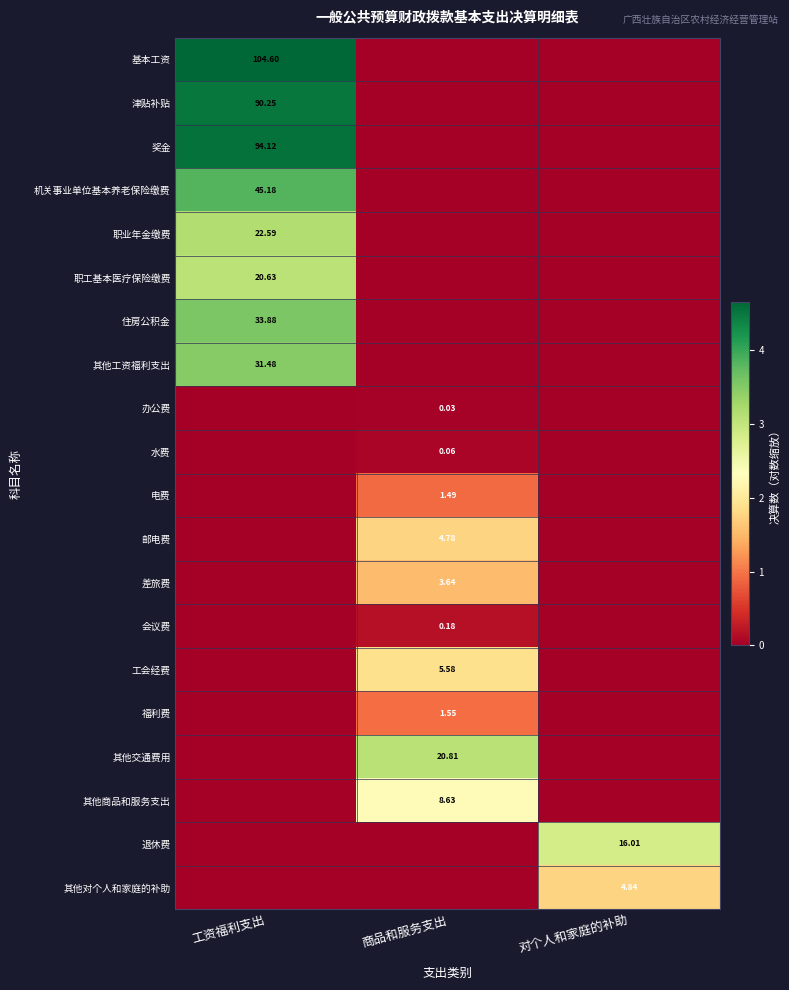

Rank the categories by 津贴补贴 value from lowest to highest.

商品和服务支出, 对个人和家庭的补助, 工资福利支出